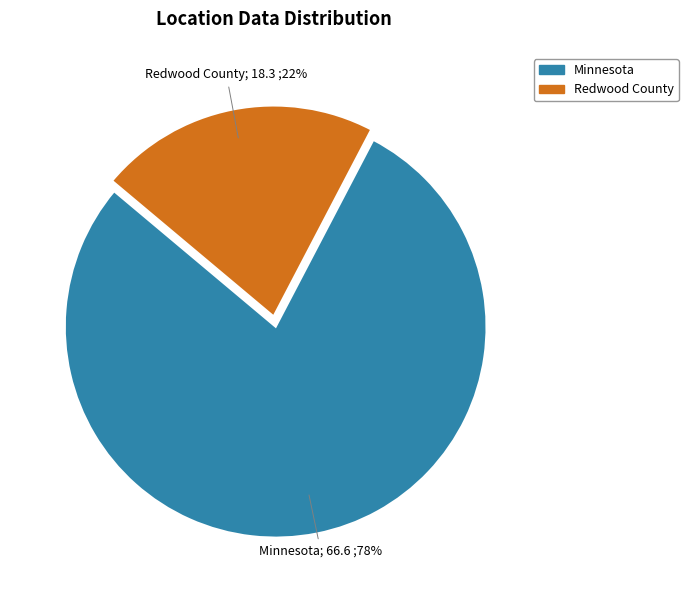

Does any single category account for the majority?

Yes